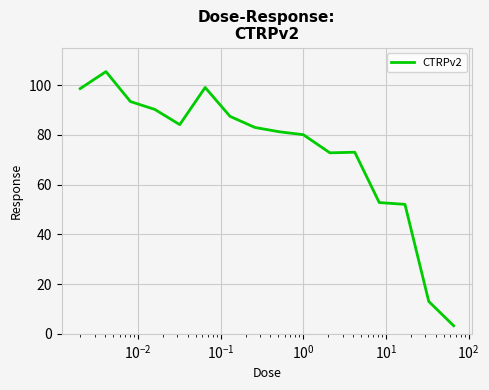

What is the maximum value shown in the chart?

105.4